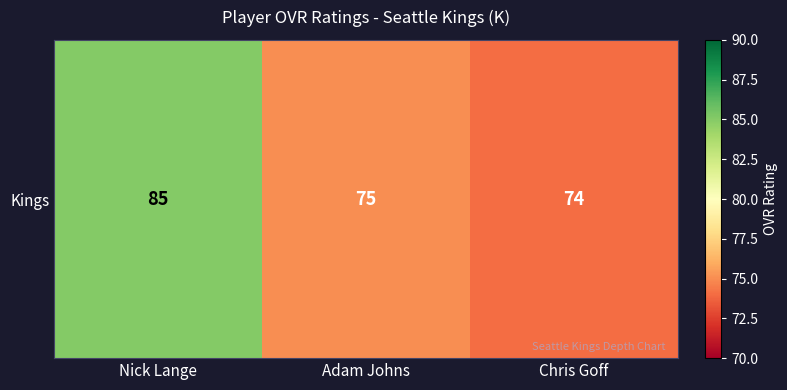

Which category has the lowest value across all series?

Chris Goff